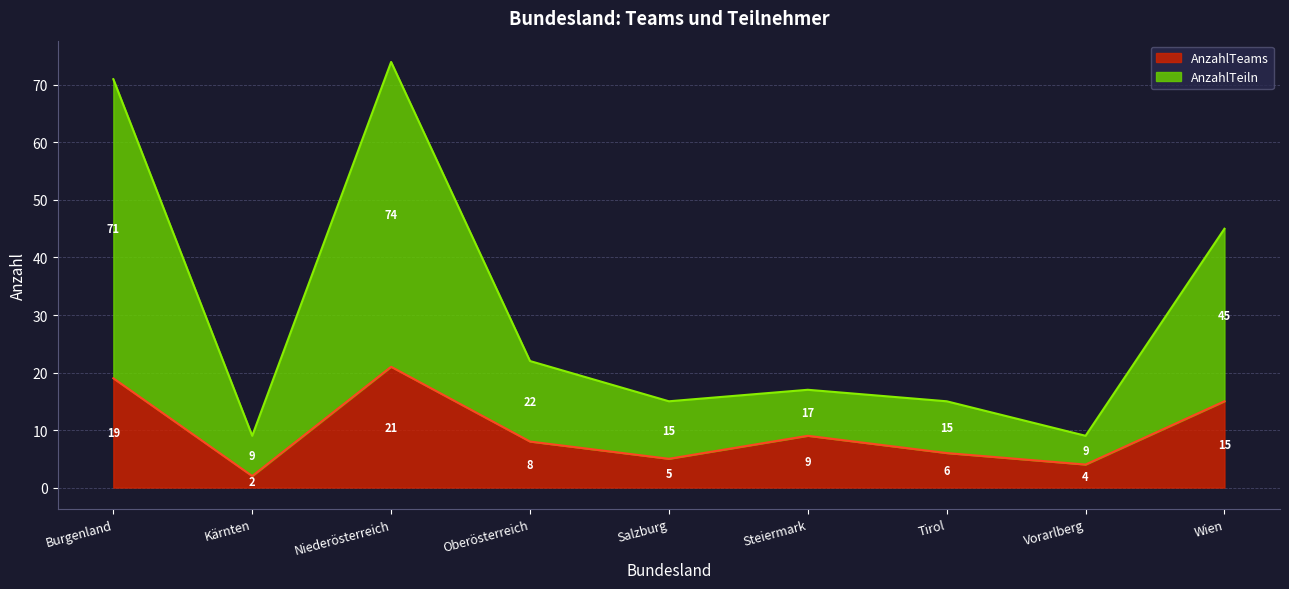

At which category does AnzahlTeiln reach its first local peak?

Niederösterreich